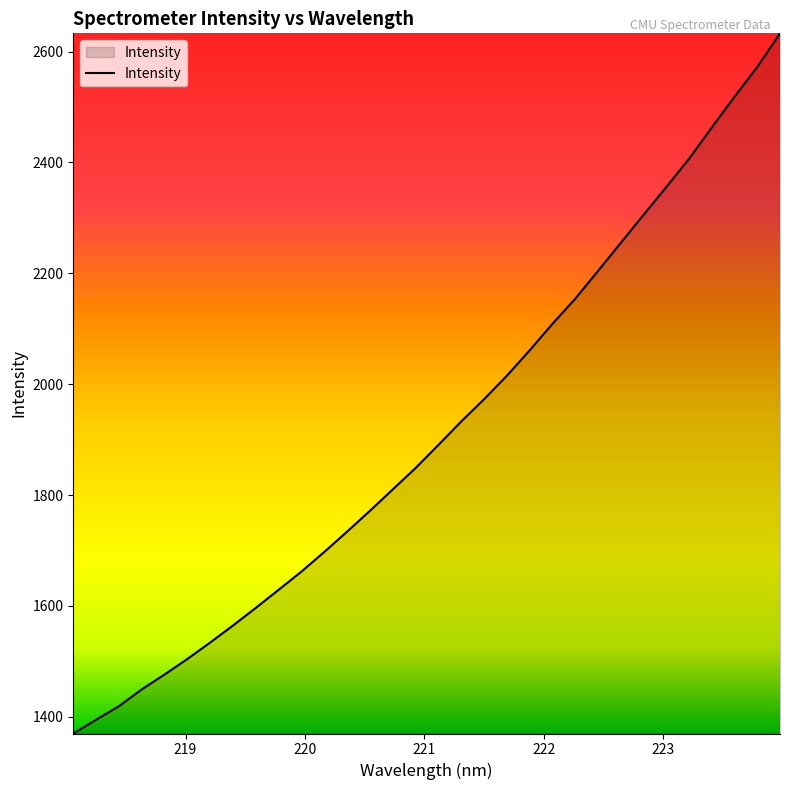

How many lines are shown in the chart?

1